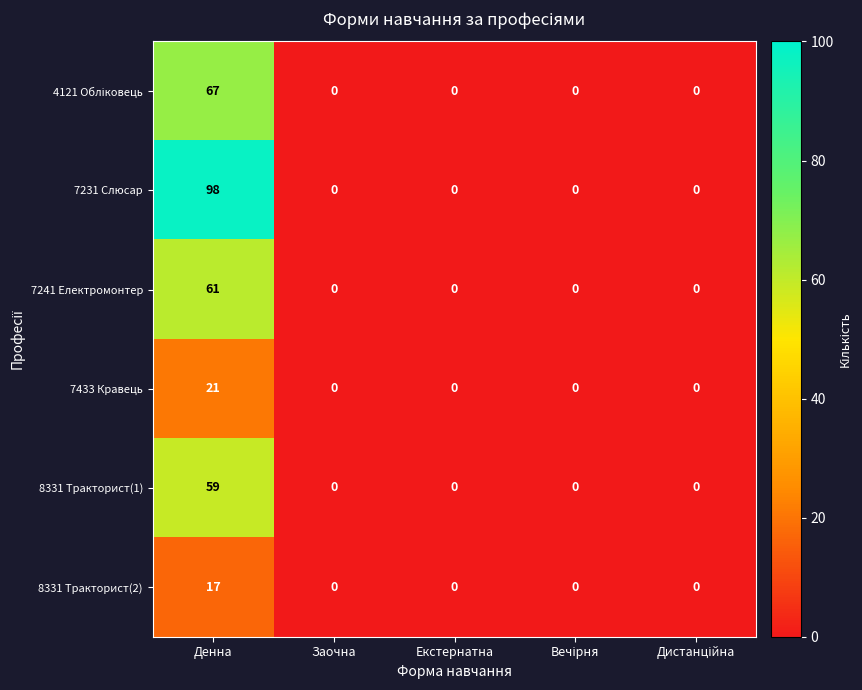

Which series has the largest total across all categories?

7231 Слюсар